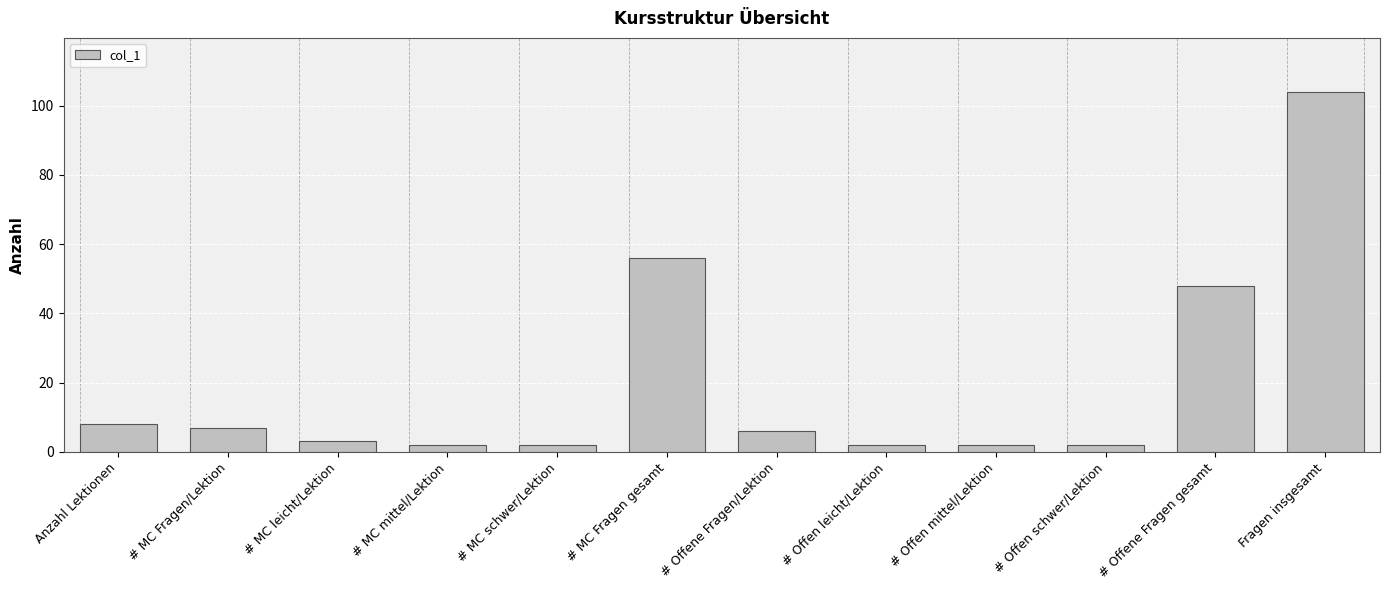

What is the label of the 1st bar from the left?

Anzahl Lektionen